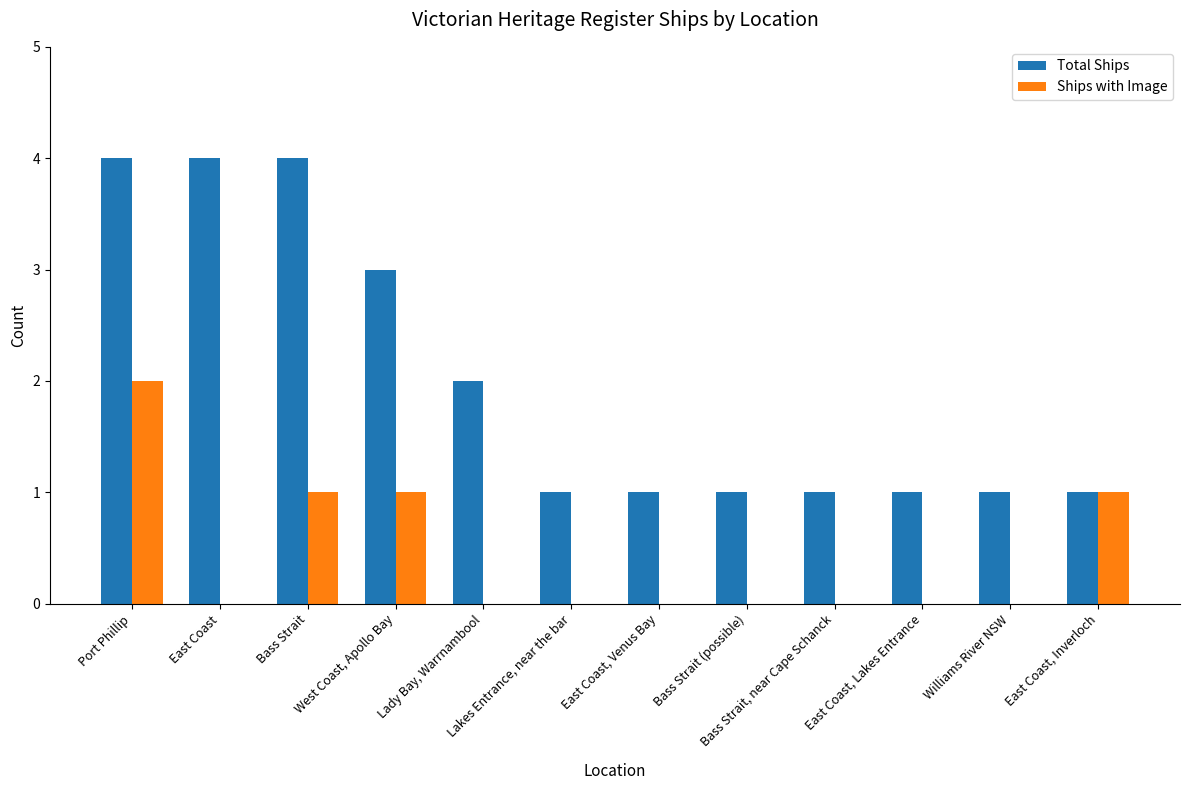

Between Port Phillip and Bass Strait, which series saw the biggest shift?

Ships with Image